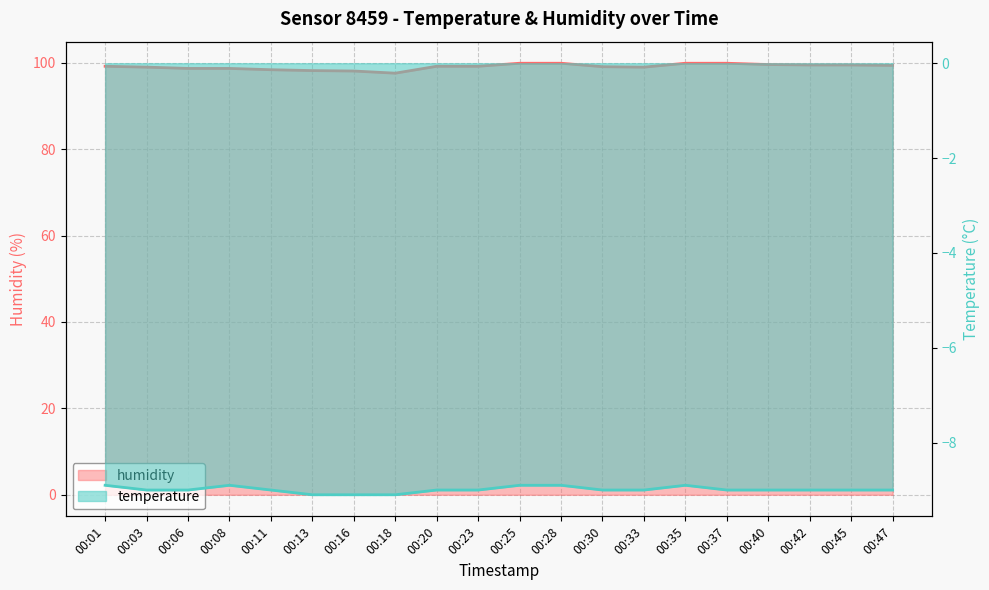

How many interior local peaks does the temperature series have?

2